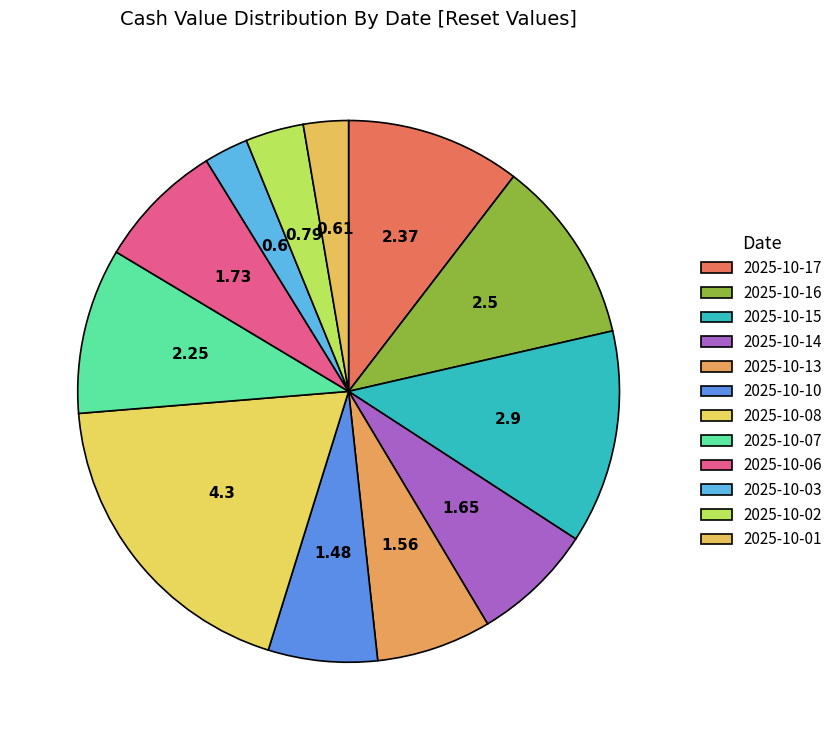

What percentage is the 2025-10-16 slice, to the nearest percent?

11%